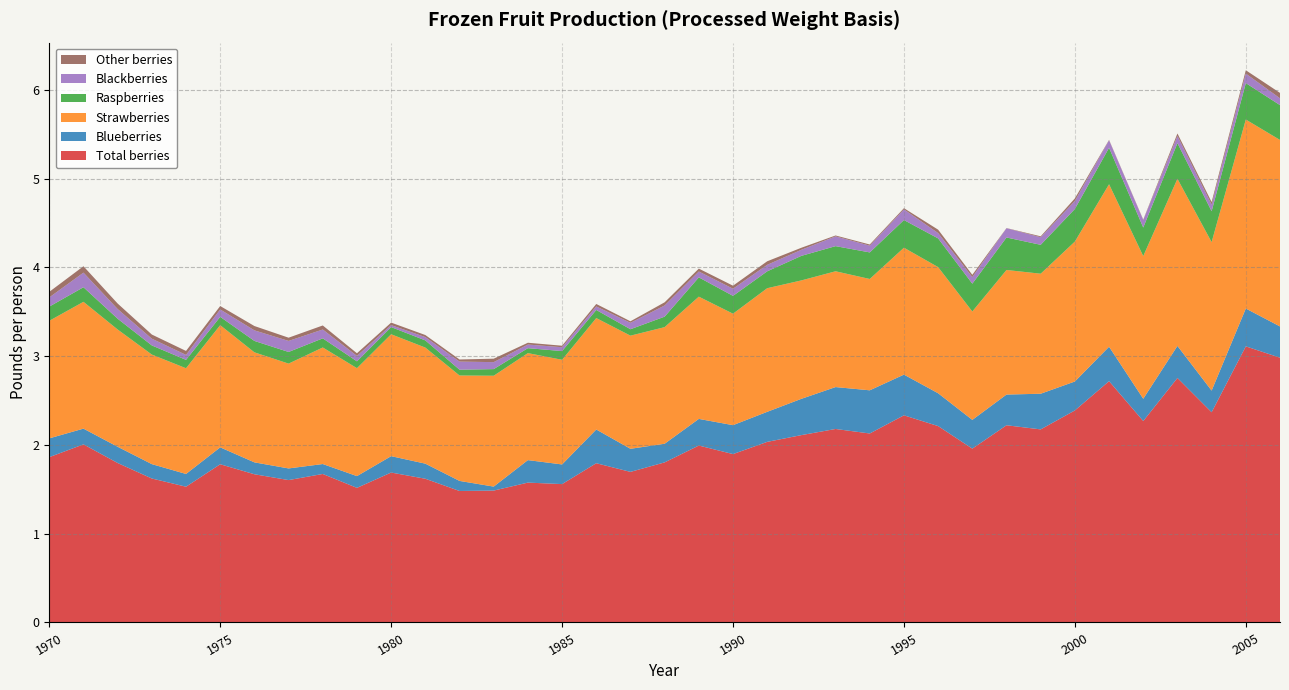

Reading left to right, extract all data points from this chart.

Total berries: 1.9	2.0	1.8	1.6	1.5	1.8	1.7	1.6	1.7	1.5	1.7	1.6	1.5	1.5	1.6	1.6	1.8	1.7	1.8	2.0	1.9	2.0	2.1	2.2	2.1	2.3	2.2	2.0	2.2	2.2	2.4	2.7	2.3	2.8	2.4	3.1	3.0
Blueberries: 0.2	0.2	0.2	0.2	0.1	0.2	0.1	0.1	0.1	0.1	0.2	0.2	0.1	0.0	0.3	0.2	0.4	0.3	0.2	0.3	0.3	0.3	0.4	0.5	0.5	0.5	0.4	0.3	0.3	0.4	0.3	0.4	0.3	0.4	0.2	0.4	0.4
Strawberries: 1.3	1.4	1.3	1.2	1.2	1.4	1.2	1.2	1.3	1.2	1.4	1.3	1.2	1.2	1.2	1.2	1.3	1.3	1.3	1.4	1.3	1.4	1.3	1.3	1.3	1.4	1.4	1.2	1.4	1.4	1.6	1.8	1.6	1.9	1.7	2.1	2.1
Raspberries: 0.2	0.2	0.1	0.1	0.1	0.1	0.1	0.1	0.1	0.1	0.1	0.1	0.1	0.1	0.1	0.1	0.1	0.1	0.1	0.2	0.2	0.2	0.3	0.3	0.3	0.3	0.3	0.3	0.4	0.3	0.4	0.4	0.3	0.4	0.3	0.4	0.4
Blackberries: 0.1	0.2	0.1	0.1	0.1	0.1	0.1	0.1	0.1	0.1	0.0	0.0	0.1	0.1	0.0	0.0	0.0	0.1	0.1	0.1	0.1	0.1	0.1	0.1	0.1	0.1	0.1	0.1	0.1	0.1	0.1	0.1	0.1	0.1	0.1	0.1	0.1
Other berries: 0.1	0.1	0.1	0.0	0.0	0.0	0.0	0.0	0.0	0.0	0.0	0.0	0.0	0.0	0.0	0.0	0.0	0.0	0.0	0.0	0.0	0.0	0.0	0.0	0.0	0.0	0.0	0.0	0.0	0.0	0.0	0.0	0.0	0.0	0.0	0.0	0.1